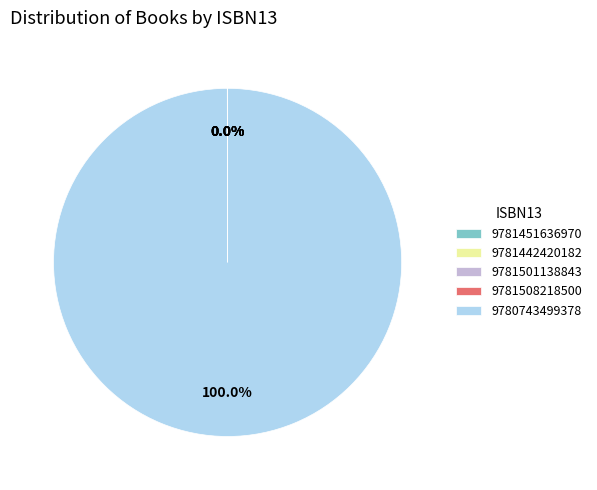

To the nearest percent, what is the difference between the largest and smallest slice percentages?

100%